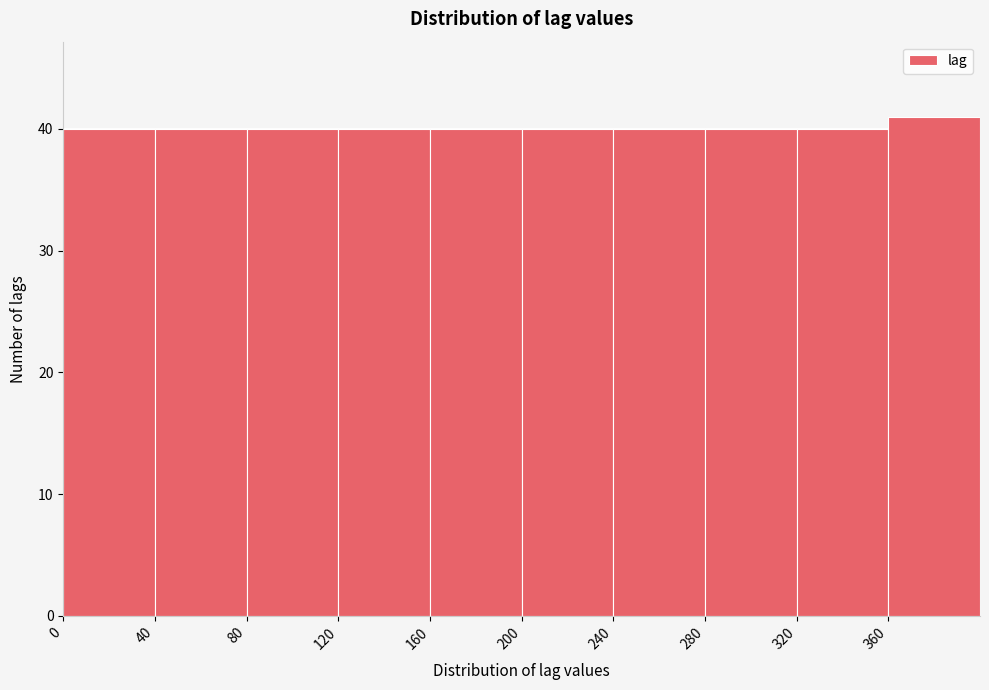

What is the height of the bar covering 40 to 80 on the x-axis? The values are not printed on the chart, so give them approximately, as read against the axis.

40